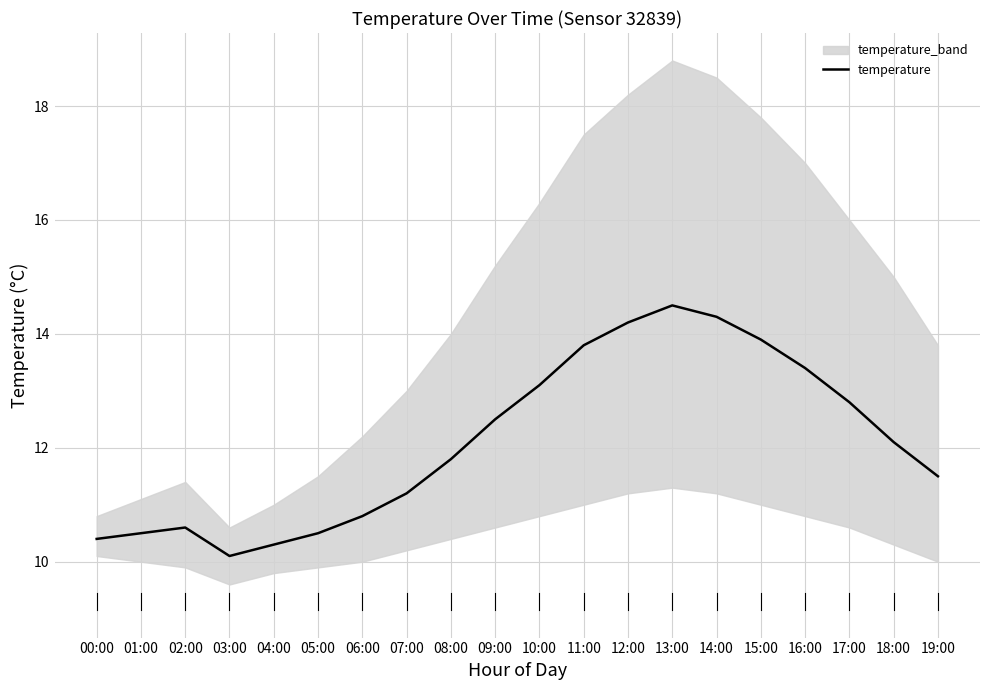

The value at 06:00 is 6.5. True or false?

False